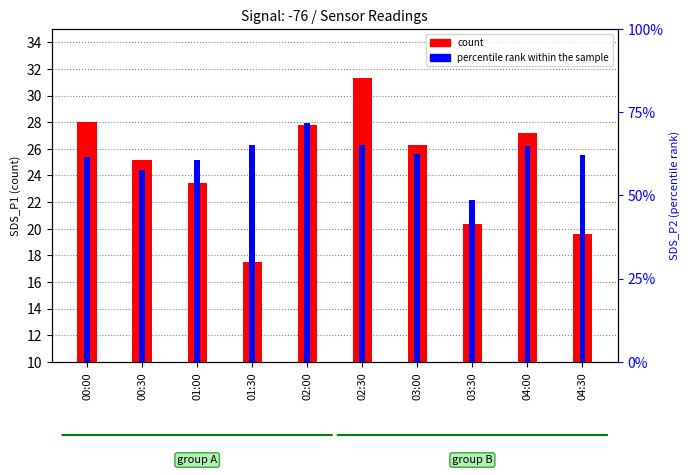

How many bars are there in each group?

2